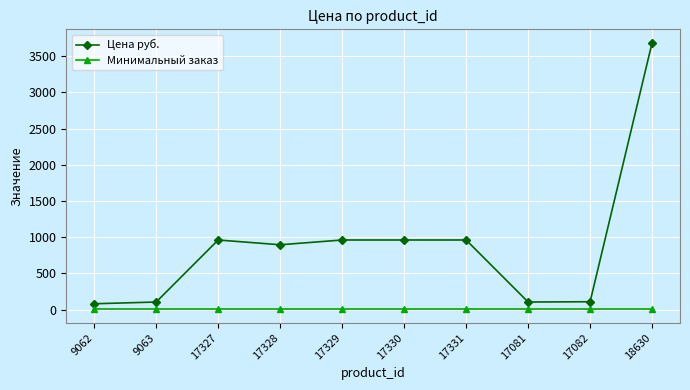

True or false: Минимальный заказ and Цена руб. intersect in this chart.

False